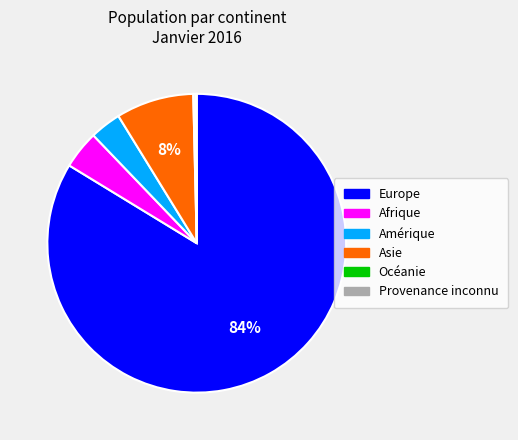

True or false: Asie accounts for 1% of the total.

False